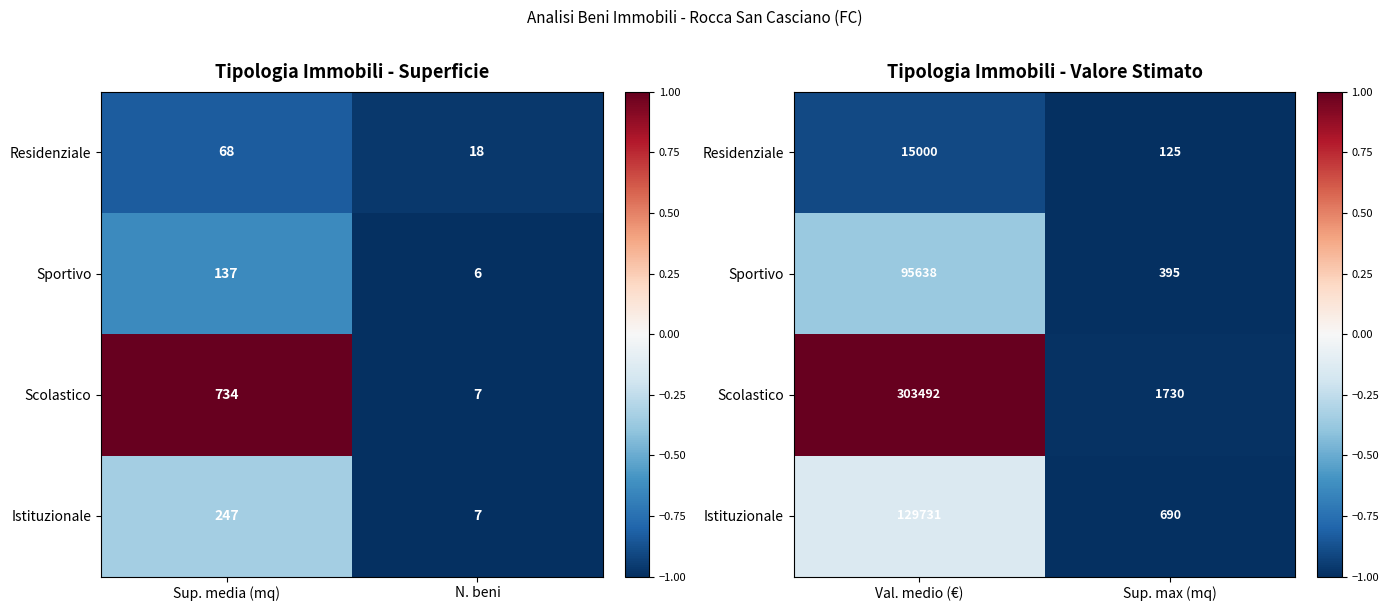

Count the Scolastico values in the range 0 to 1.

1